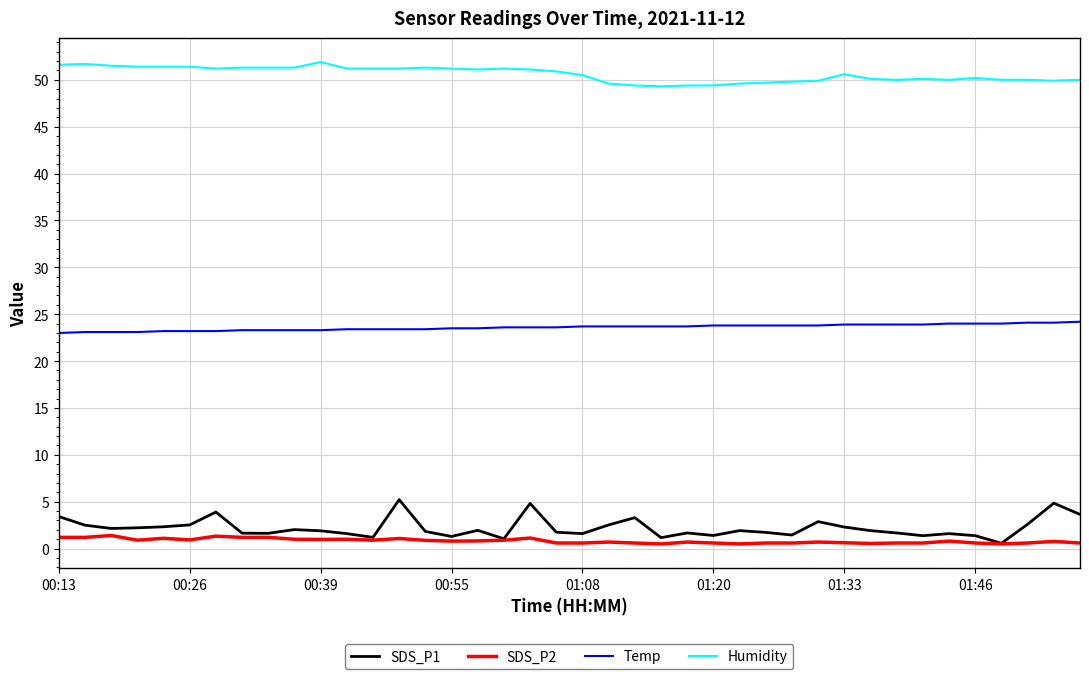

True or false: Humidity and SDS_P1 intersect in this chart.

False